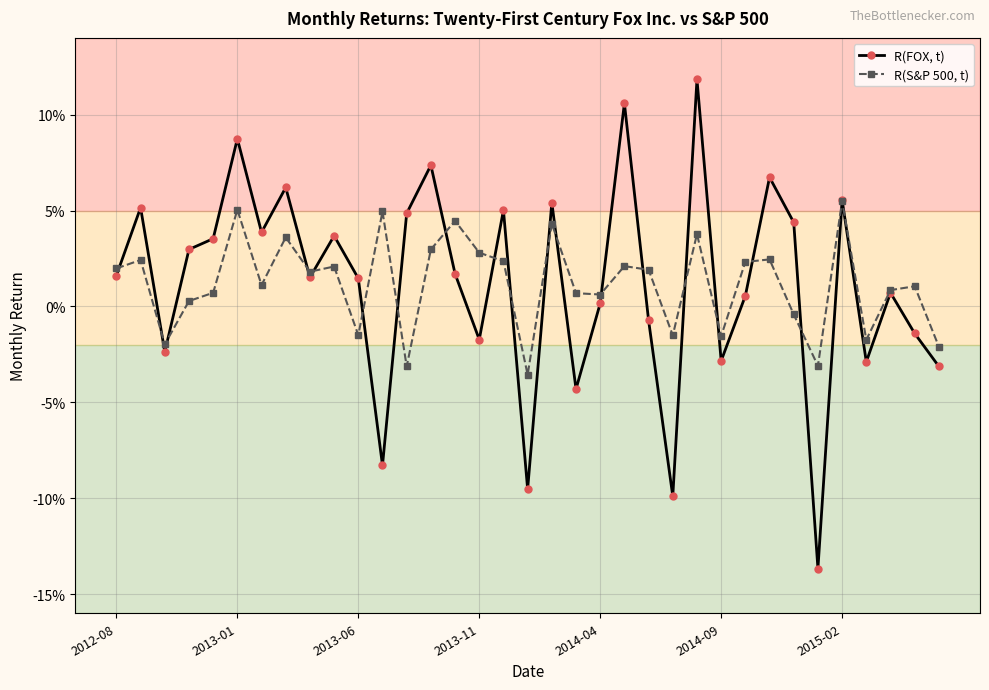

Reading left to right, list all the values displayed in this chart.

R(FOX, t): 0.0	0.1	-0.0	0.0	0.0	0.1	0.0	0.1	0.0	0.0	0.0	-0.1	0.0	0.1	0.0	-0.0	0.1	-0.1	0.1	-0.0	0.0	0.1	-0.0	-0.1	0.1	-0.0	0.0	0.1	0.0	-0.1	0.1	-0.0	0.0	-0.0	-0.0
R(S&P 500, t): 0.0	0.0	-0.0	0.0	0.0	0.1	0.0	0.0	0.0	0.0	-0.0	0.0	-0.0	0.0	0.0	0.0	0.0	-0.0	0.0	0.0	0.0	0.0	0.0	-0.0	0.0	-0.0	0.0	0.0	-0.0	-0.0	0.1	-0.0	0.0	0.0	-0.0